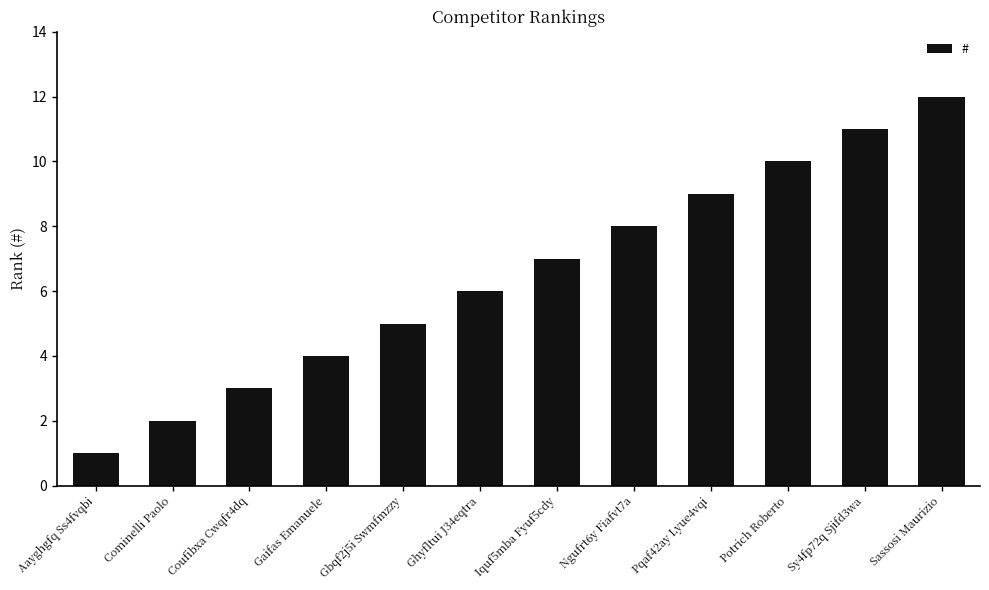

How many distinct data groups are displayed?

1